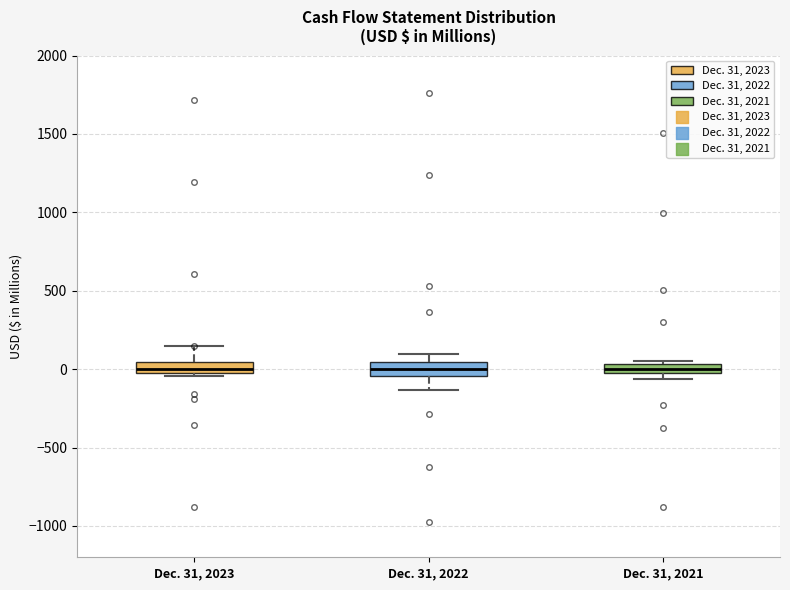

Where does the median line of the box for Dec. 31, 2021 sit on the y-axis? The values are not printed on the chart, so give them approximately, as read against the axis.

0